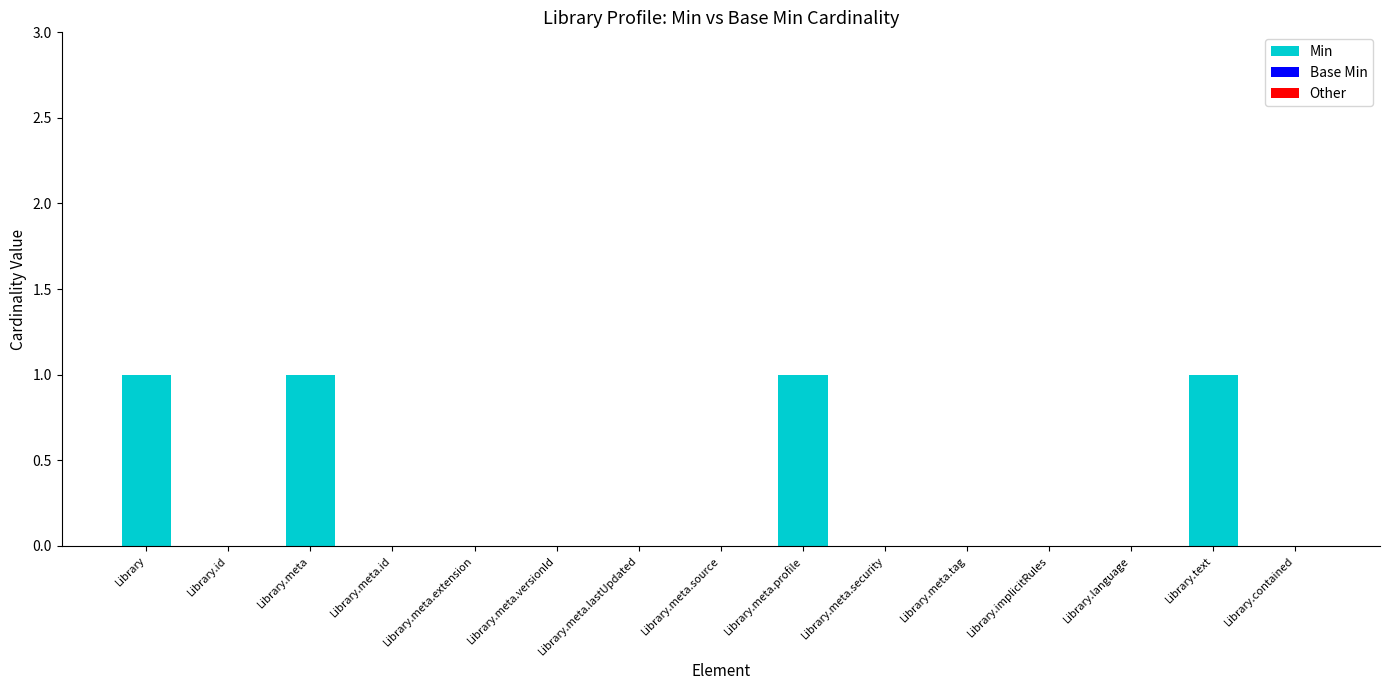

Is it true that the value at Library.meta is 0?

False